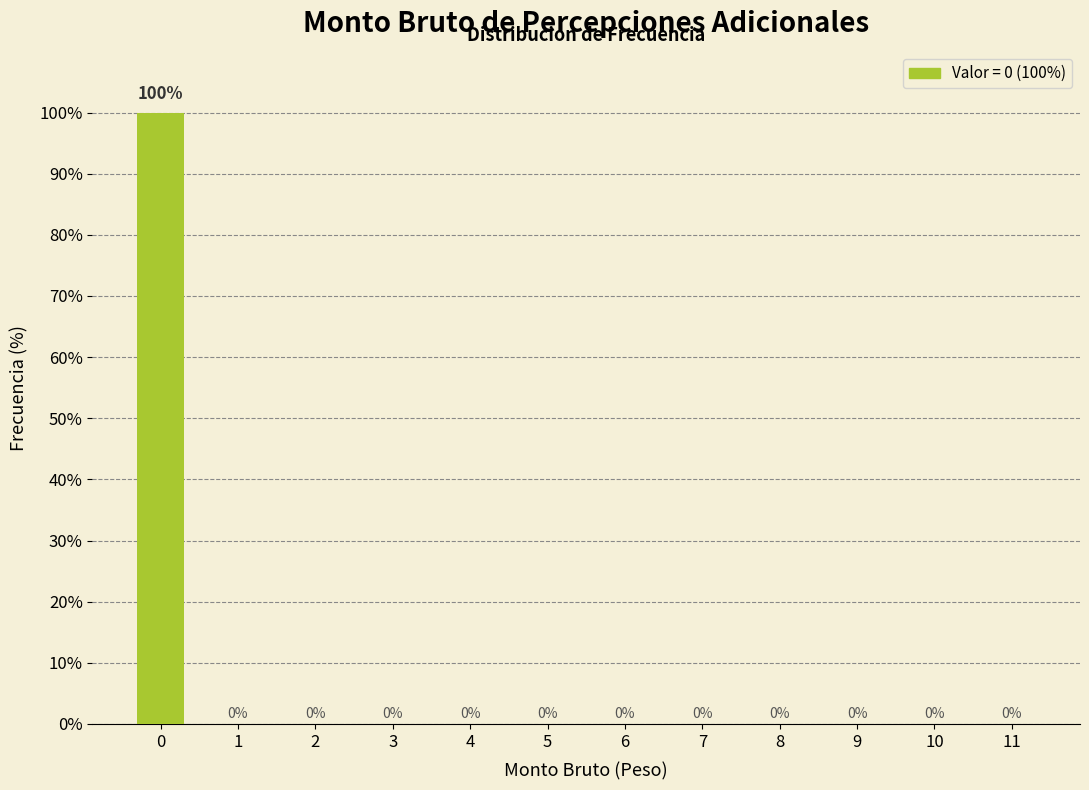

Reading right to left, what are all the values shown in this chart?

11=0	10=0	9=0	8=0	7=0	6=0	5=0	4=0	3=0	2=0	1=0	0=100